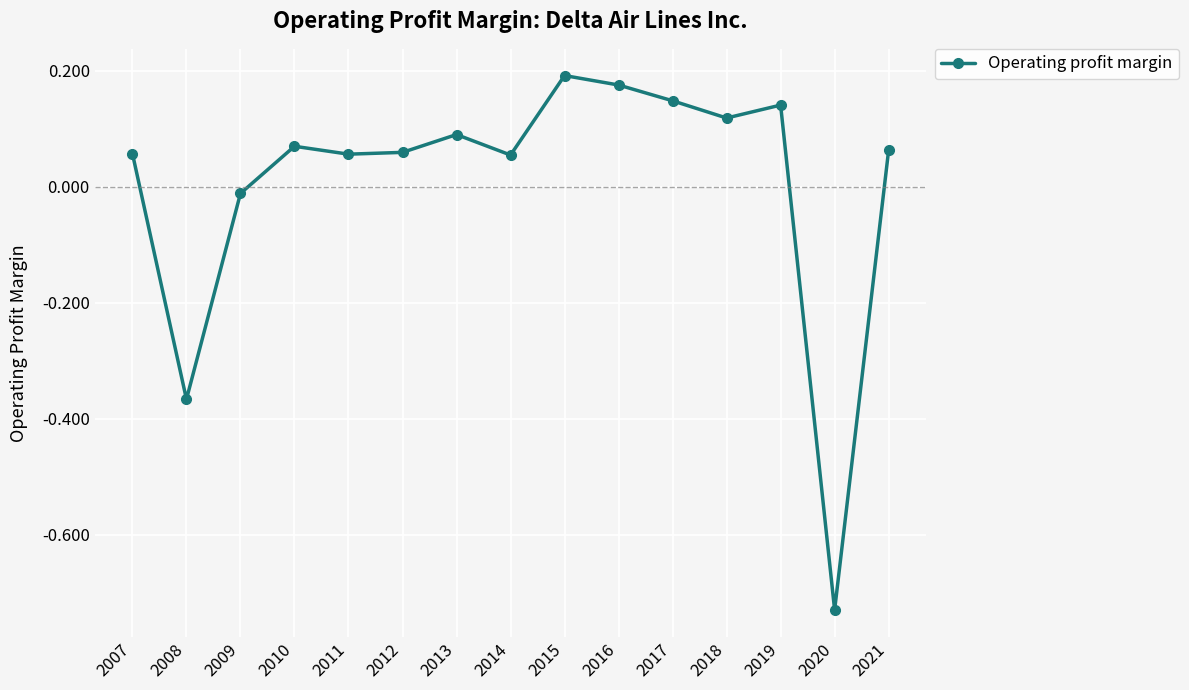

At which category does the chart reach its peak across all series?

2015